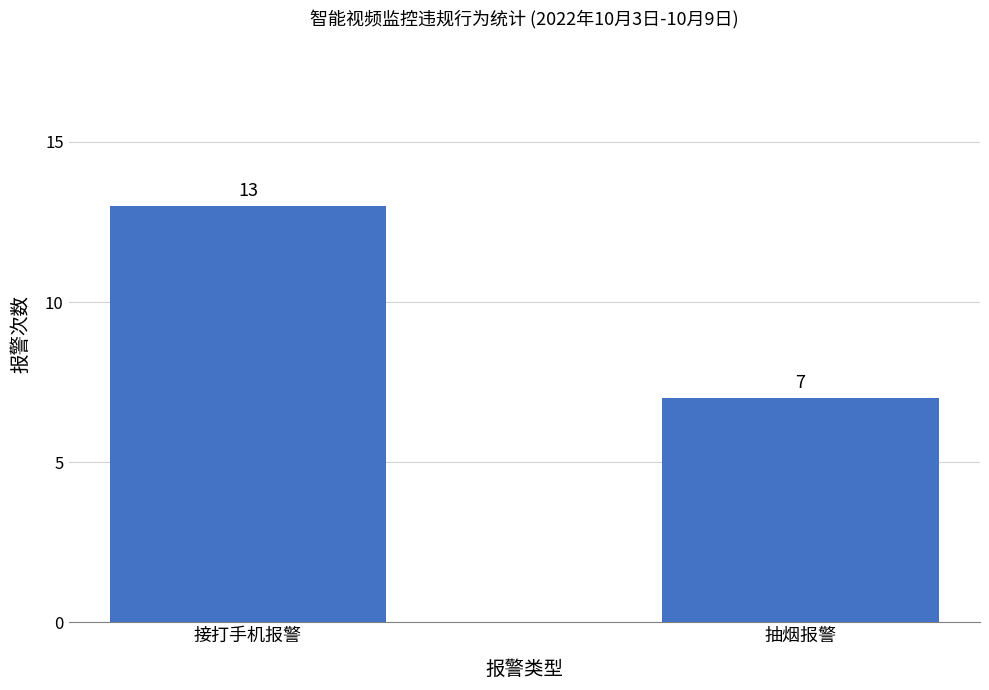

Reading left to right, extract all data points from this chart.

13	7